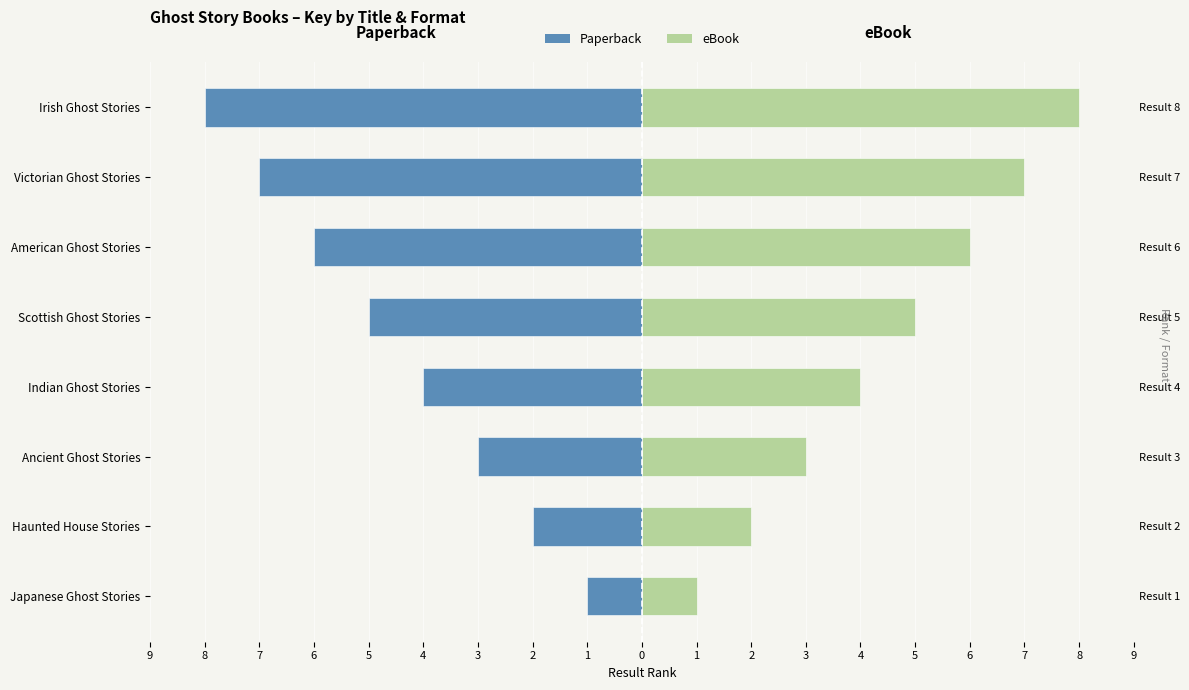

Which series has the widest spread of values?

Paperback